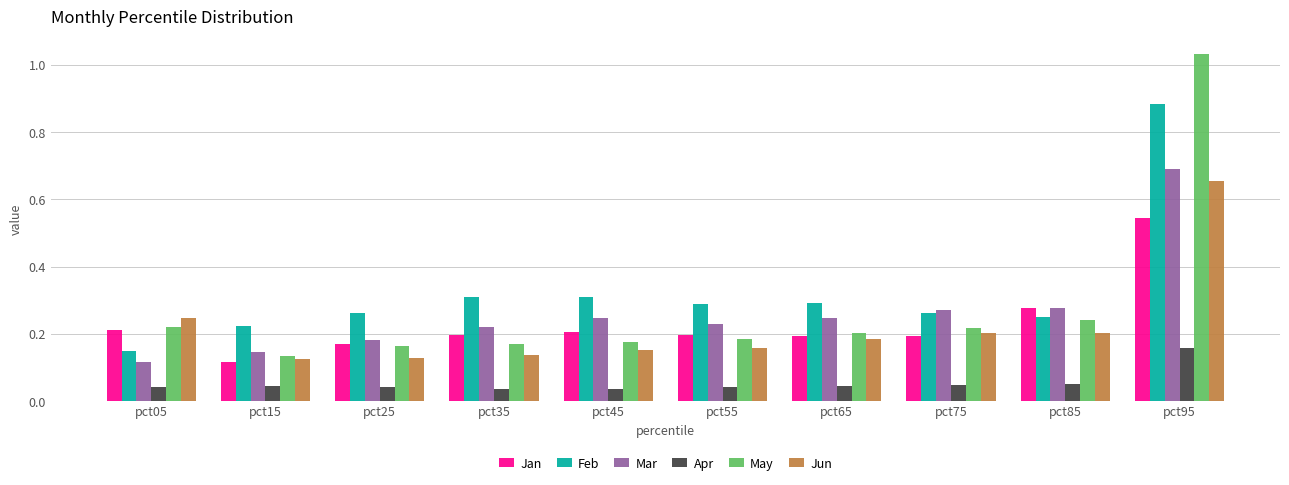

What is the sum of the Mar values at pct75 and pct05?

0.4